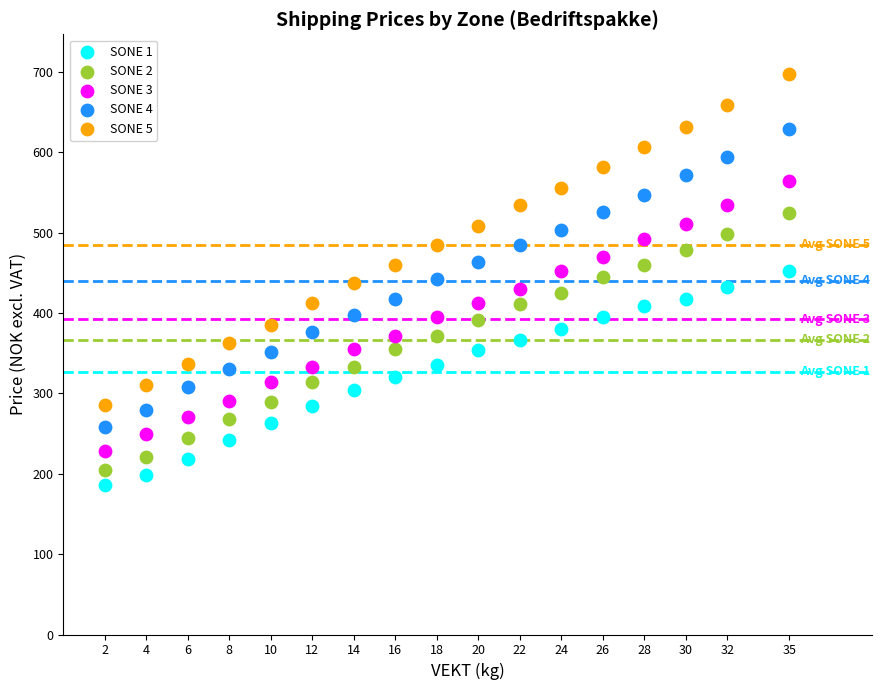

What are all the series names shown in the legend?

SONE 1, SONE 2, SONE 3, SONE 4, SONE 5